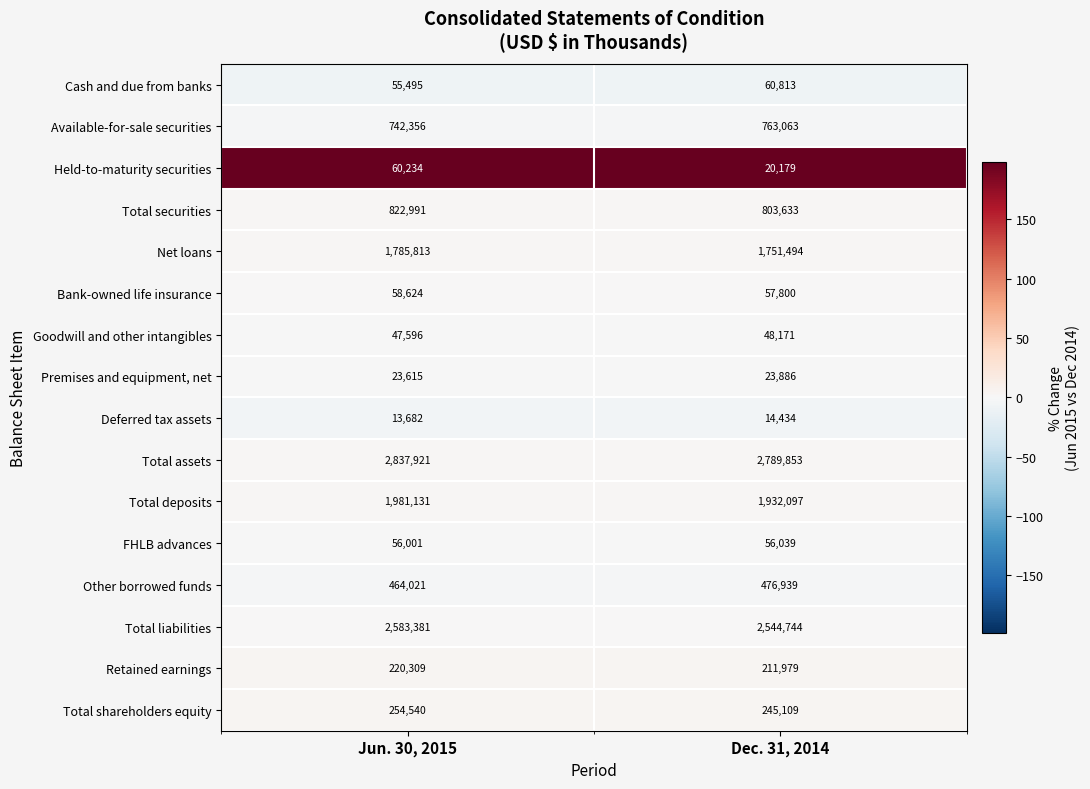

Which series changed the most between Jun. 30, 2015 and Dec. 31, 2014?

Total deposits